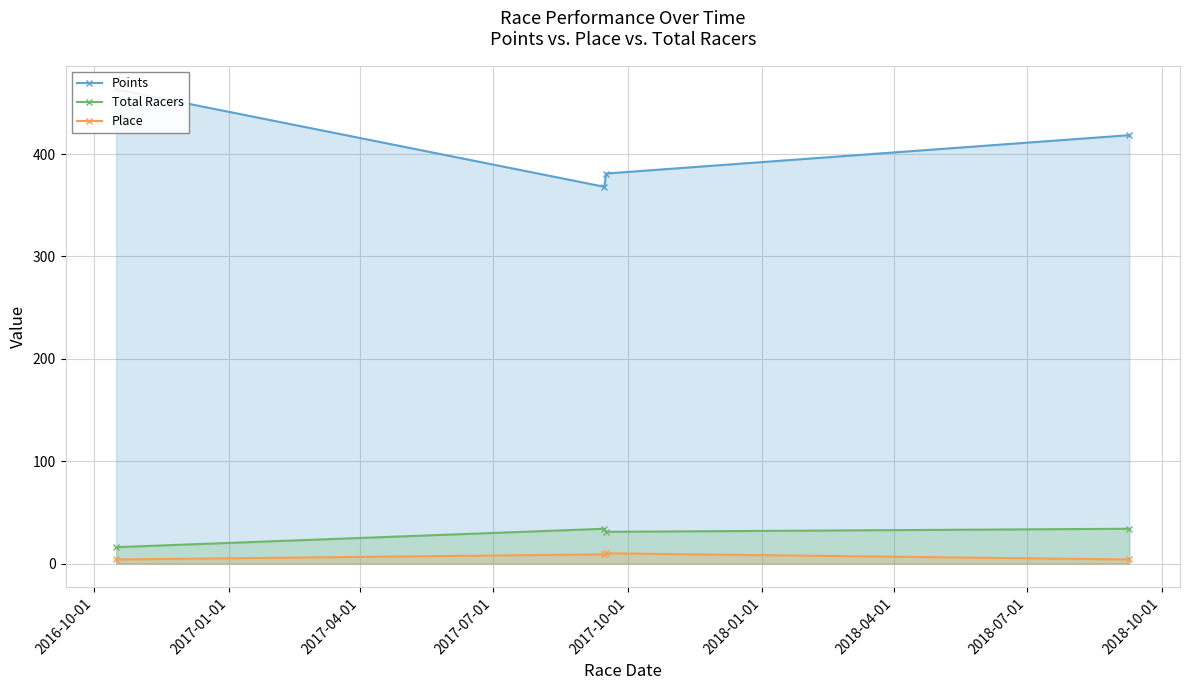

How many interior local peaks does the Place series have?

1